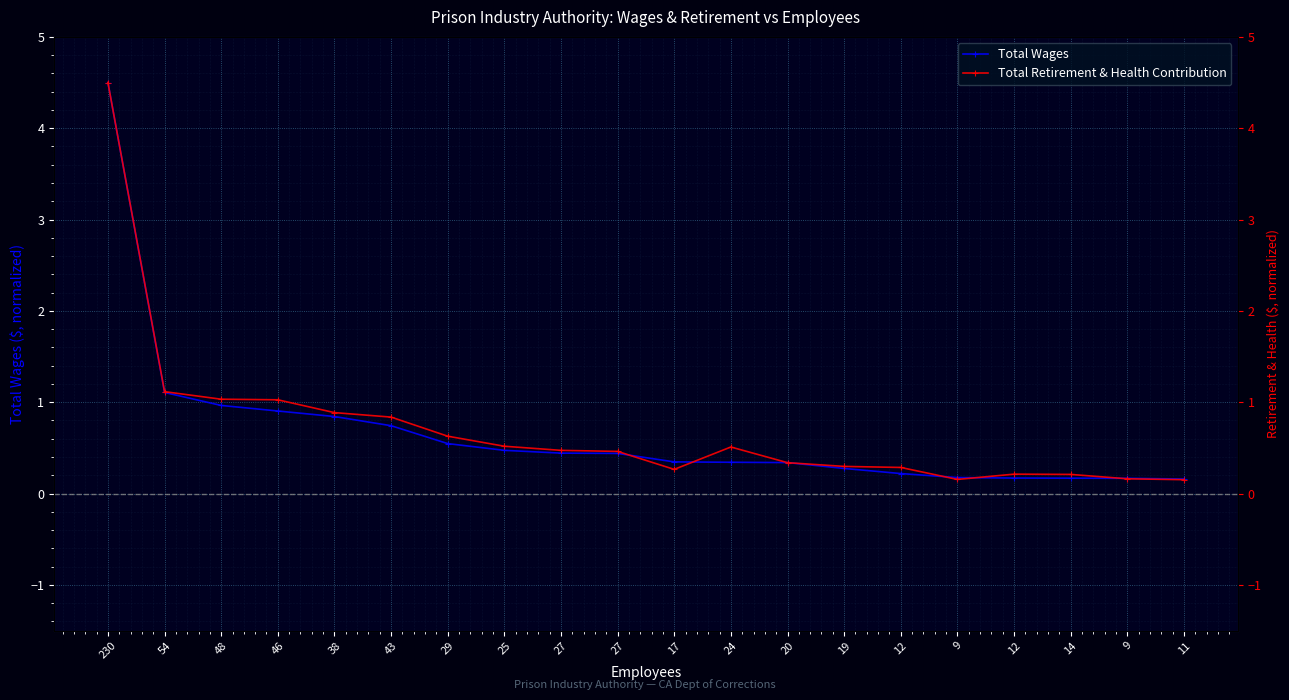

What is the total value across all series at 9?

0.3